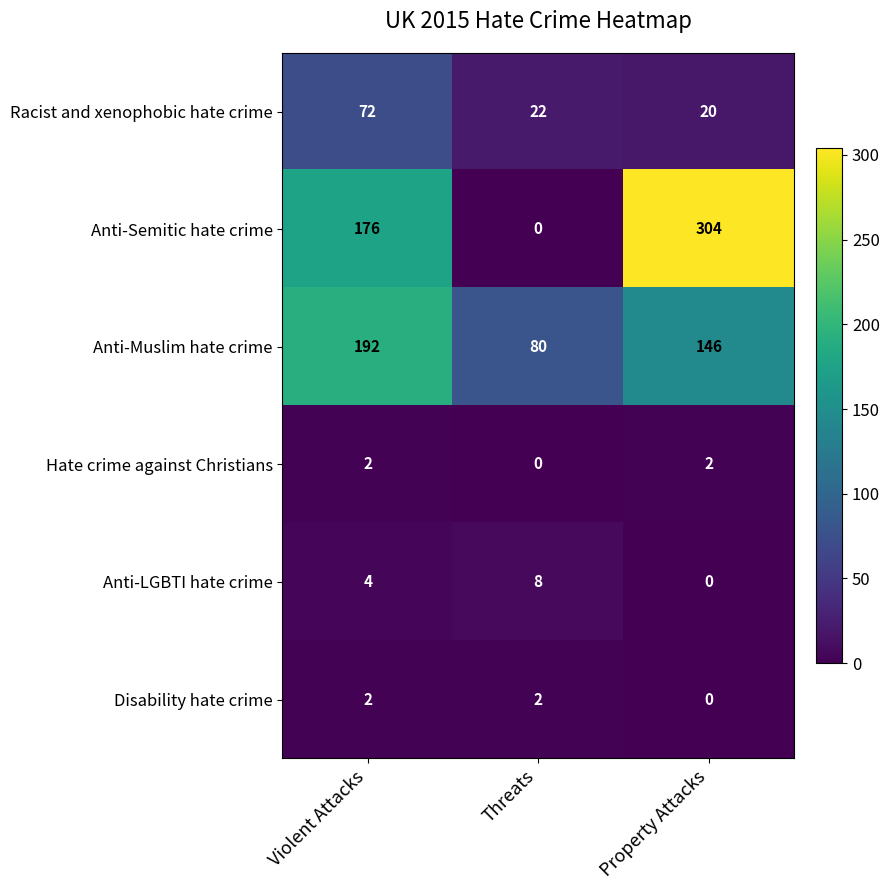

Reading left to right, transcribe all the data shown in this chart.

Racist and xenophobic hate crime: Violent Attacks=72	Threats=22	Property Attacks=20
Anti-Semitic hate crime: Violent Attacks=176	Threats=0	Property Attacks=304
Anti-Muslim hate crime: Violent Attacks=192	Threats=80	Property Attacks=146
Hate crime against Christians: Violent Attacks=2	Threats=0	Property Attacks=2
Anti-LGBTI hate crime: Violent Attacks=4	Threats=8	Property Attacks=0
Disability hate crime: Violent Attacks=2	Threats=2	Property Attacks=0